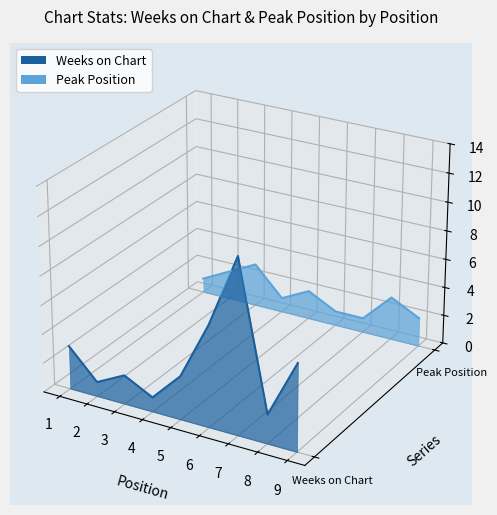

At 2, list the series in order from largest to smallest.

Peak Position, Weeks on Chart